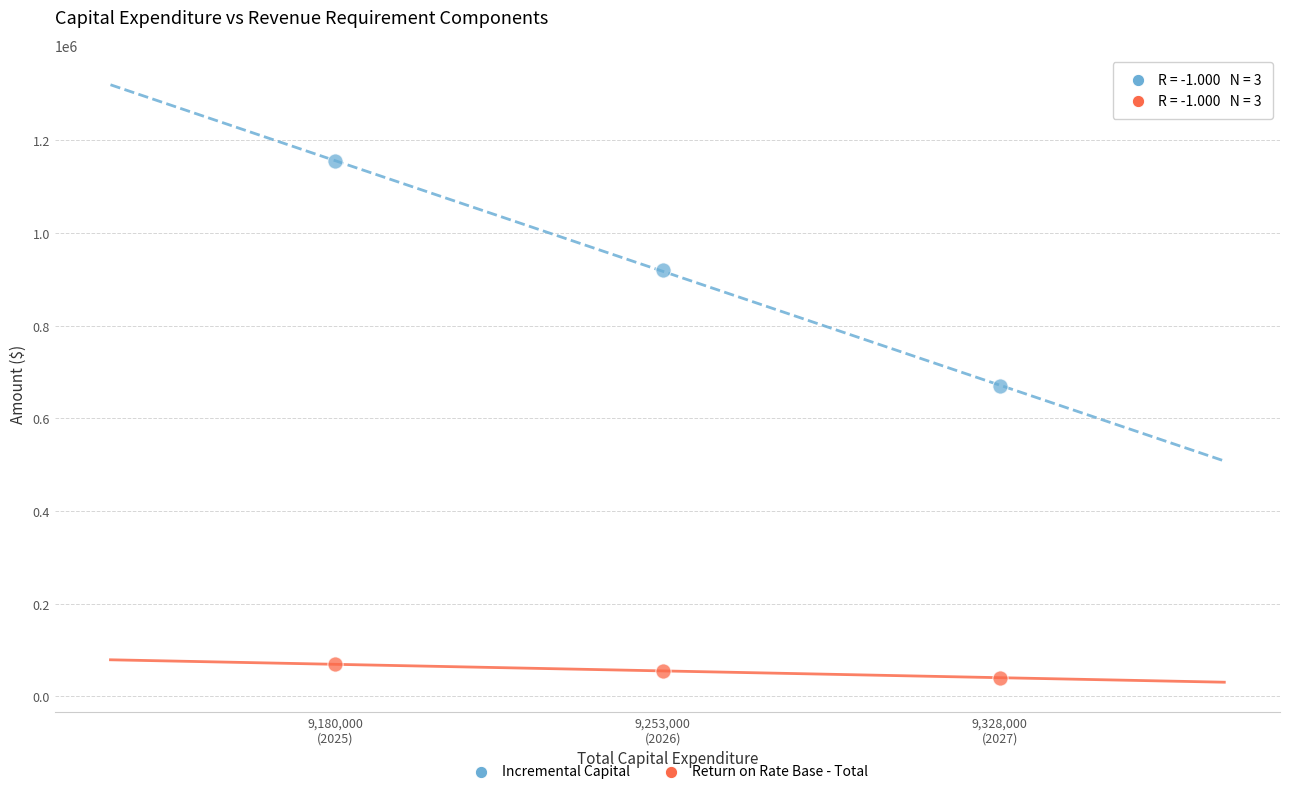

Across all data points, what is the range of X values (max minus min)?

148000.0